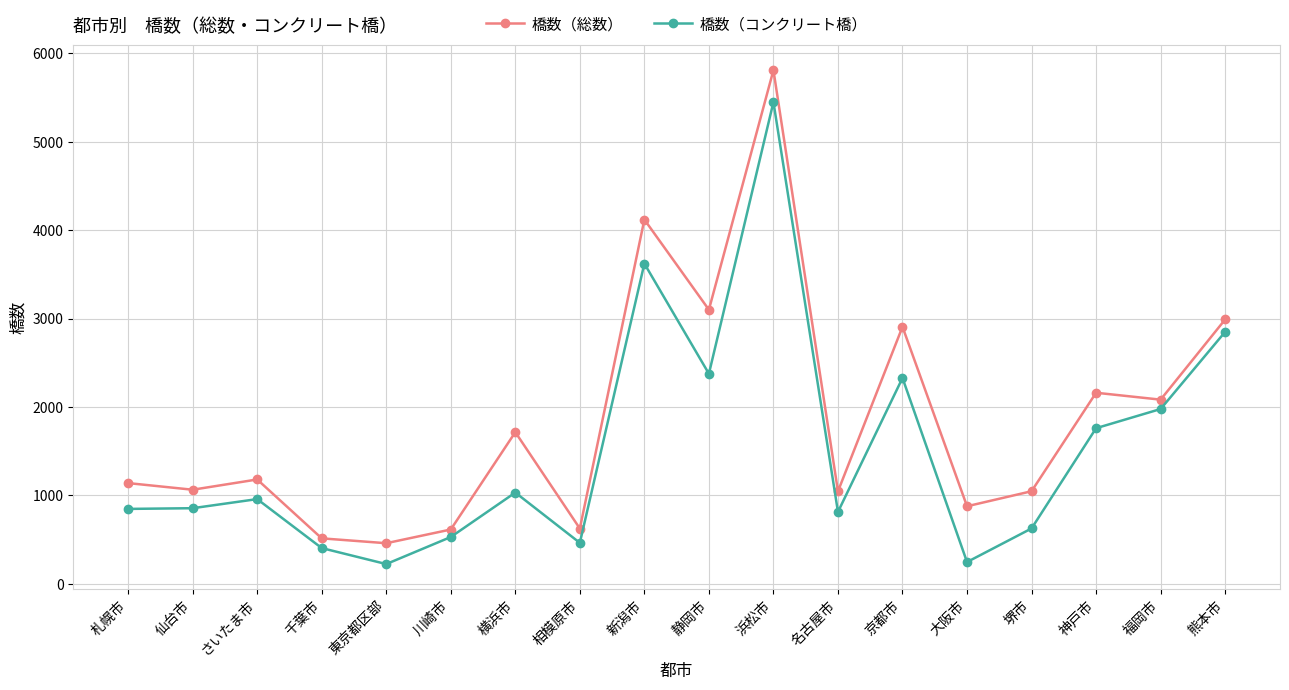

True or false: 橋数（総数） and 橋数（コンクリート橋） intersect in this chart.

False